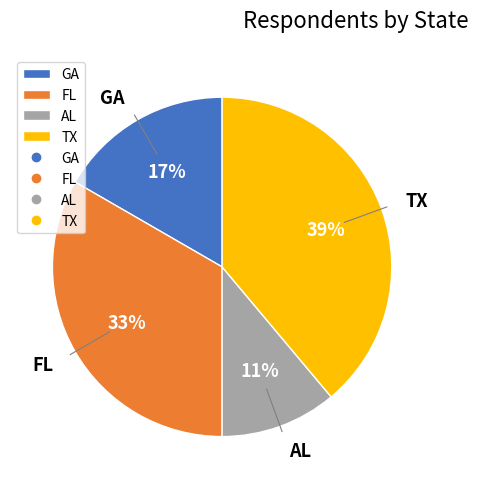

Combined, do FL and AL account for over 50%?

No